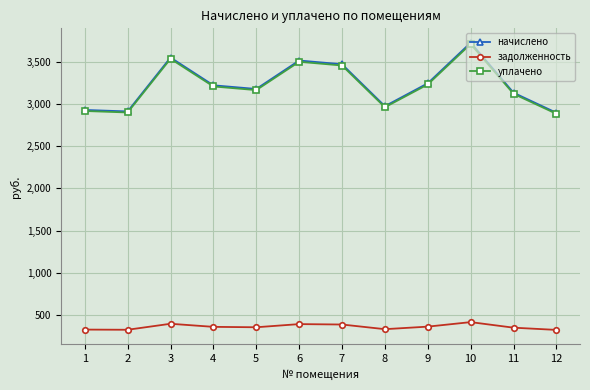

What is the value of the уплачено point at the 2nd from the left?

2901.2